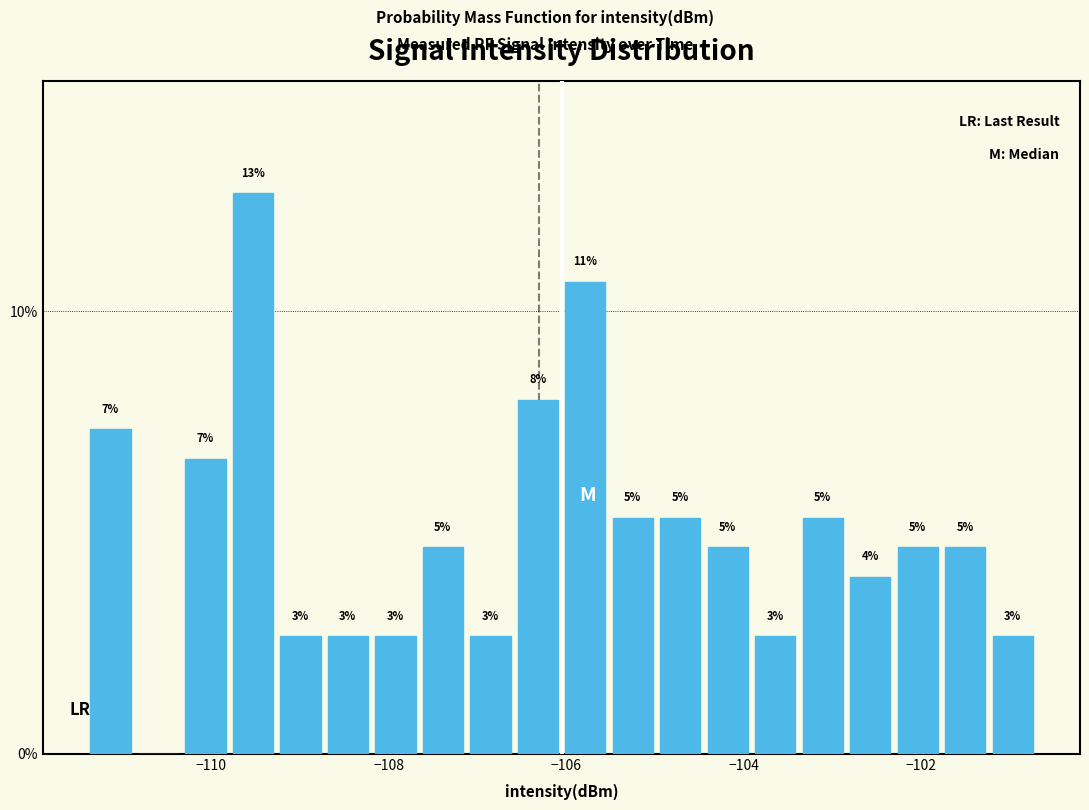

Around what value on the x-axis is the tallest bar? Give the approximate position of its centre, as read against the axis.

-109.6